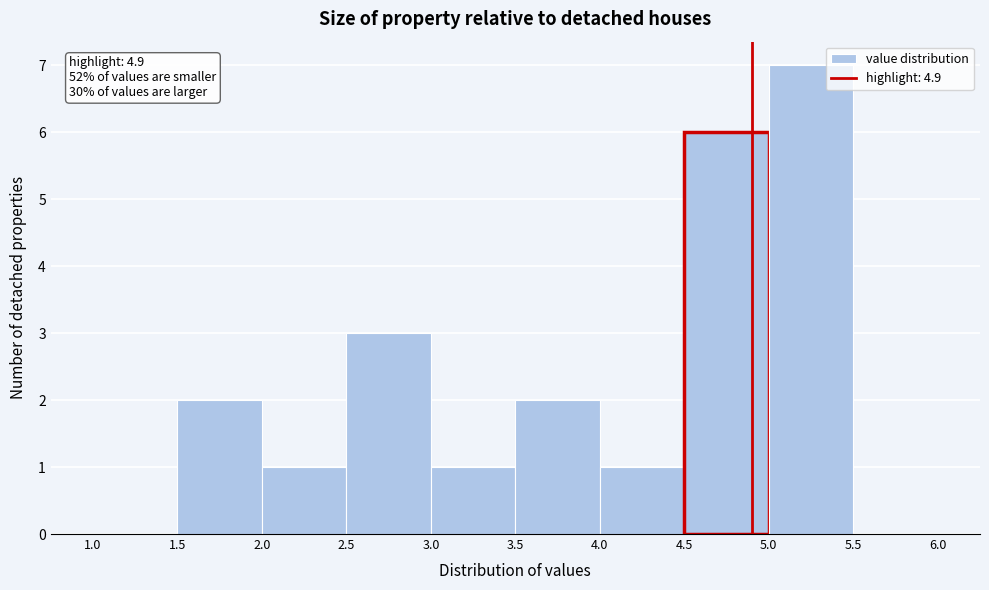

Over which range of the x-axis is the bar tallest?

5.0 to 5.5